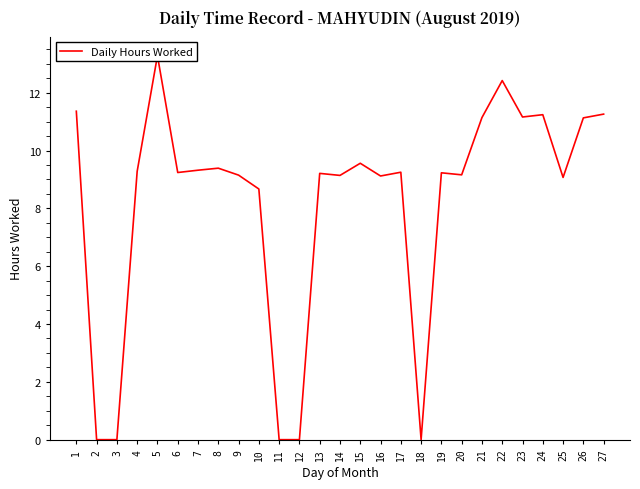

Reading left to right, what are all the values shown in this chart?

11.4	0.0	0.0	9.3	13.3	9.2	9.3	9.4	9.2	8.7	0.0	0.0	9.2	9.1	9.6	9.1	9.2	0.0	9.2	9.2	11.1	12.4	11.2	11.2	9.1	11.1	11.3